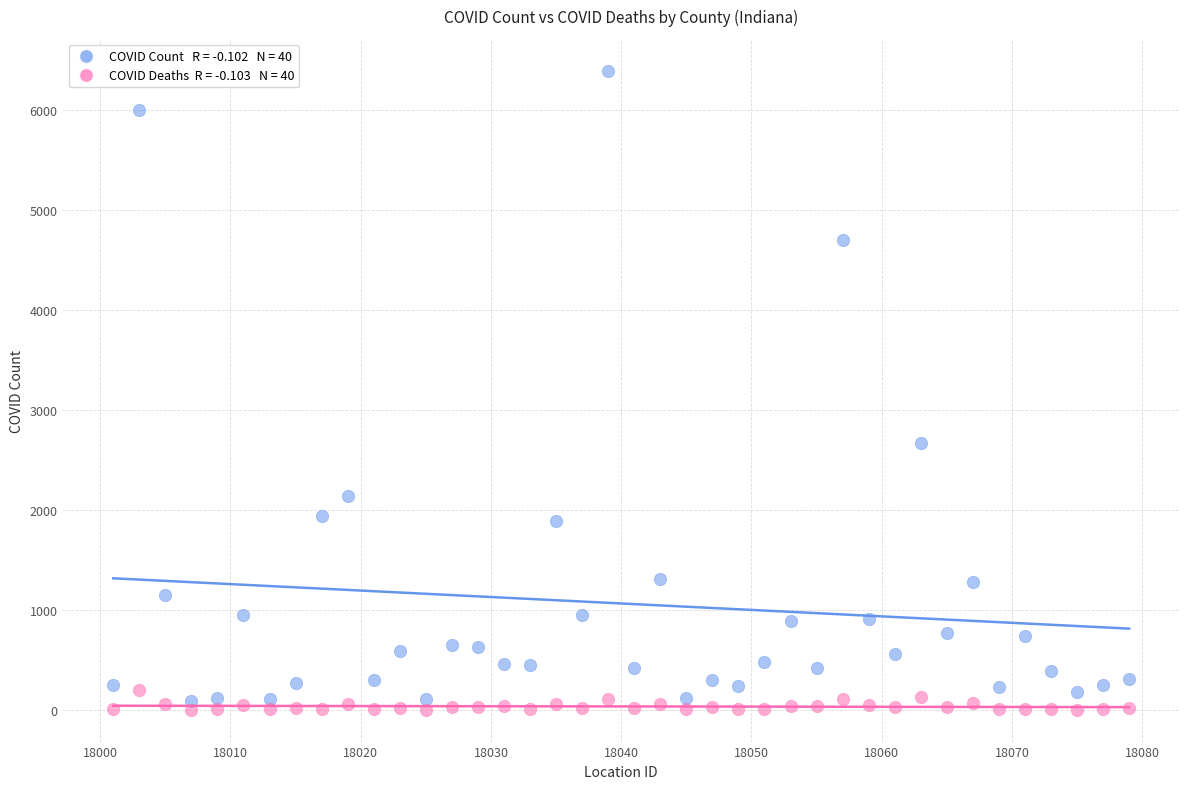

Across all data points, what is the range of Y values (max minus min)?

6387